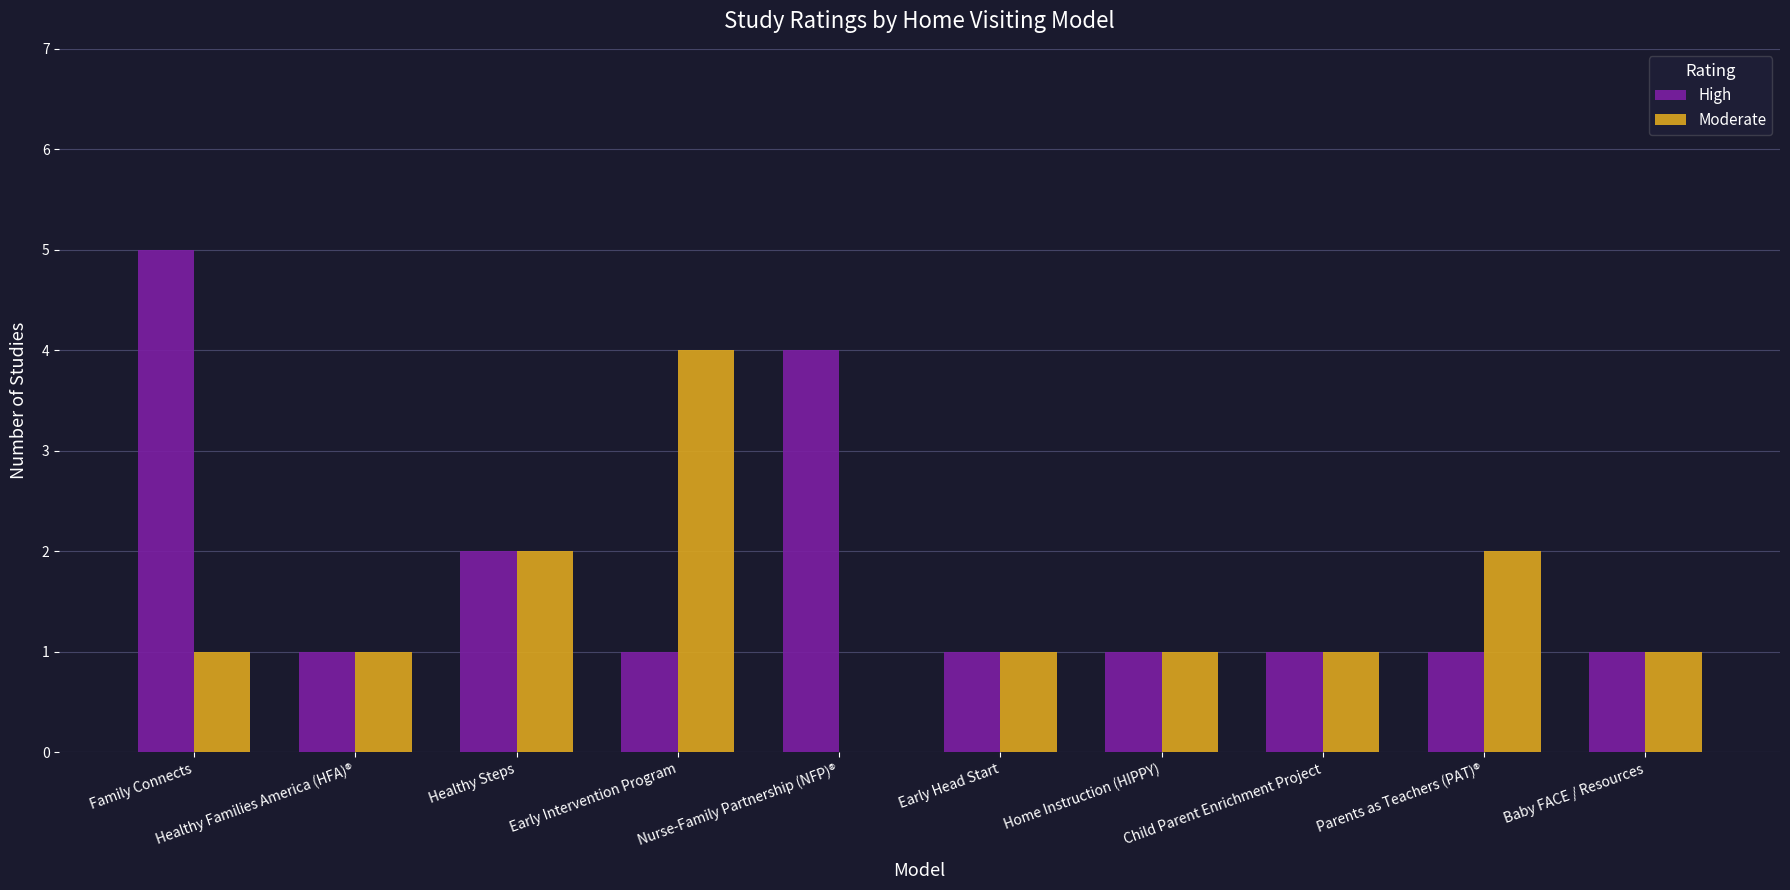

The value of High at Baby FACE / Resources is 1. True or false?

True